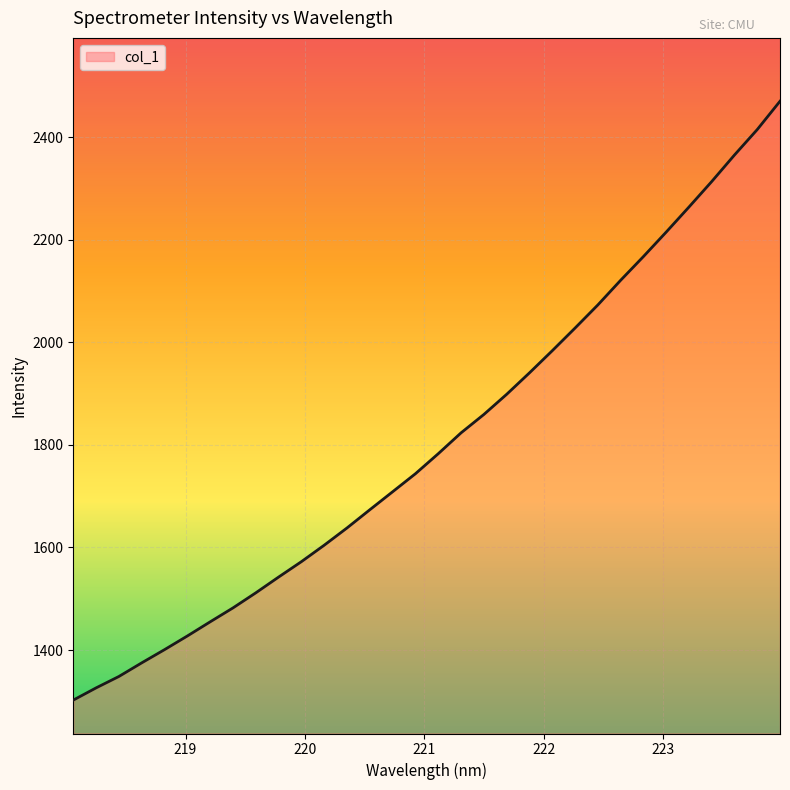

What is the greatest value displayed?

2470.2